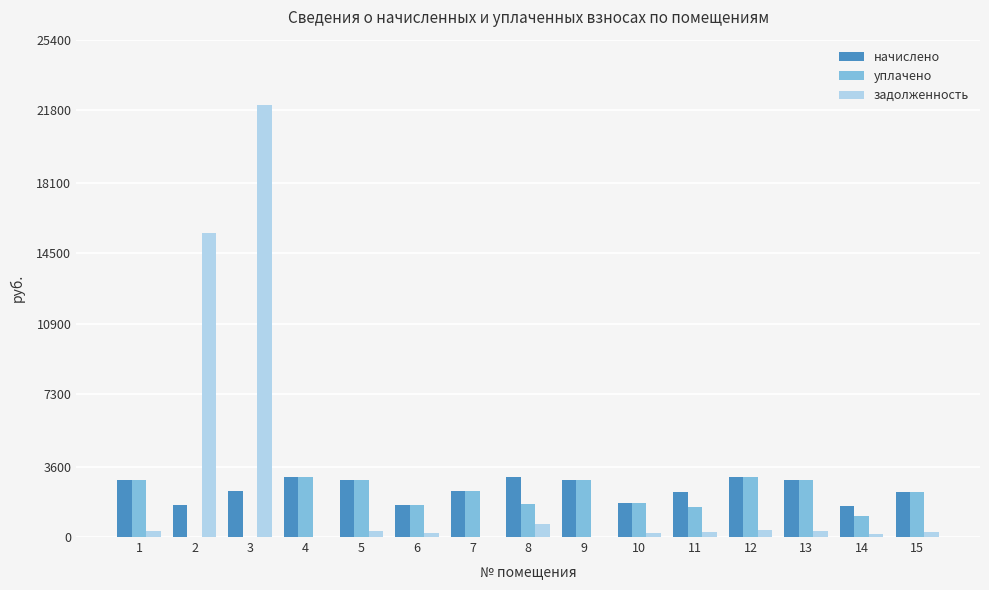

What is the average value of the уплачено series?

2005.6